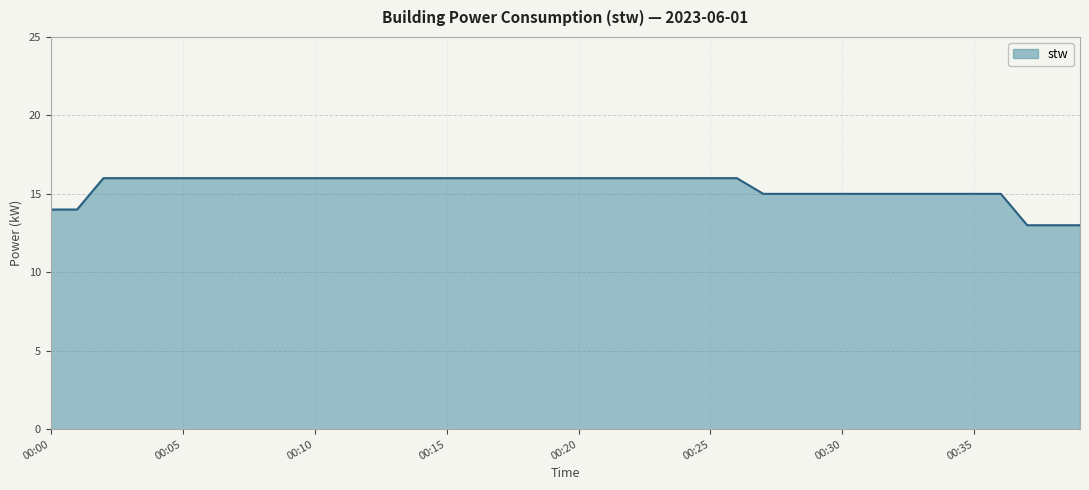

Does the chart have visible grid lines?

Yes